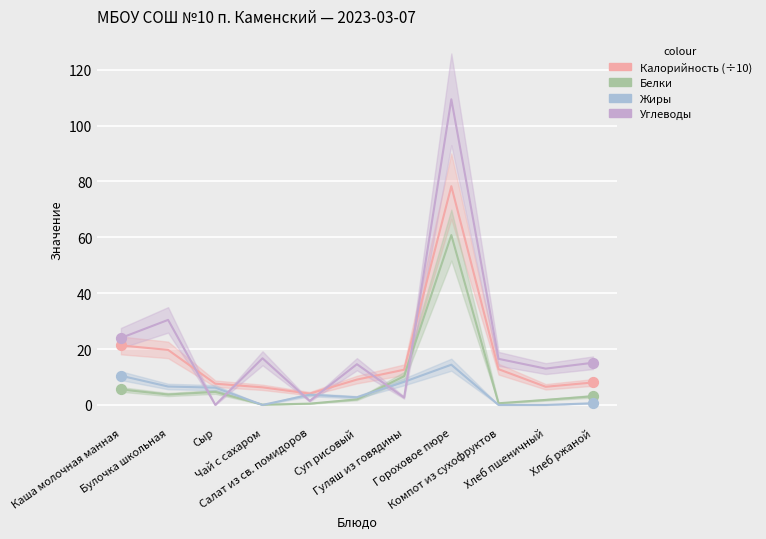

Across all data points, what is the average X value?

5.0